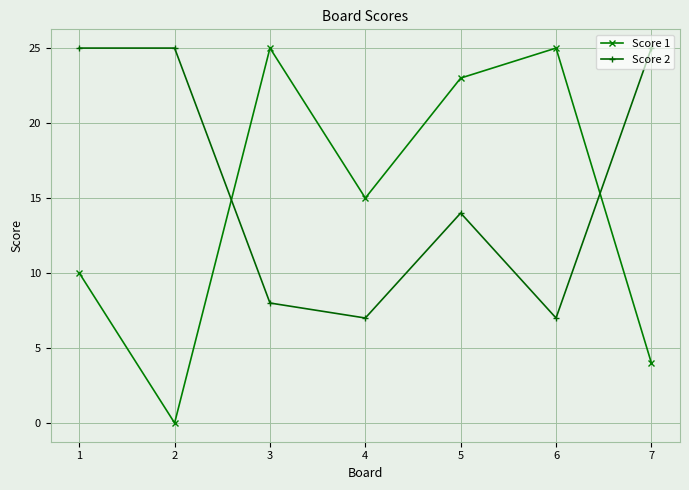

What is the maximum value shown in the chart?

25